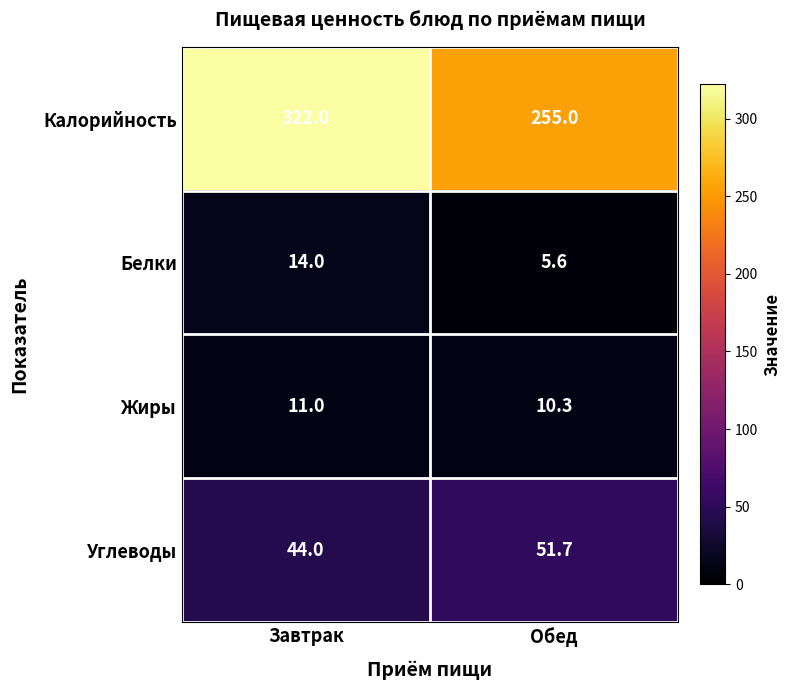

Which series has the largest total across all categories?

Калорийность